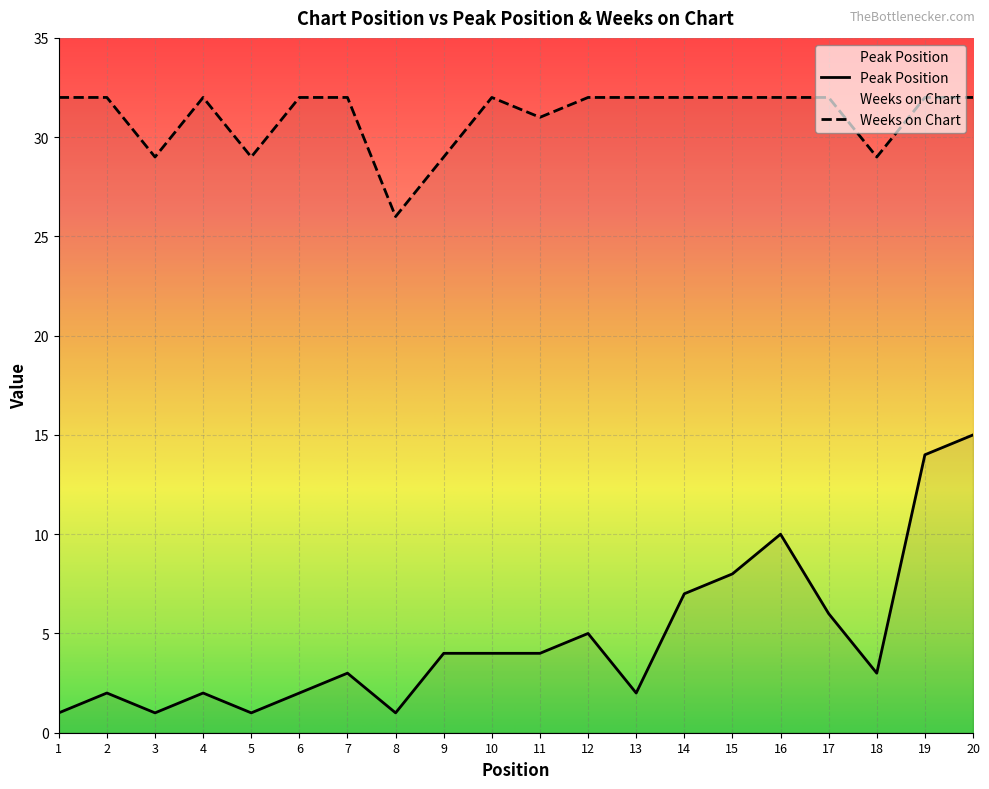

Rank the series at 3 from lowest to highest value.

Peak Position, Weeks on Chart